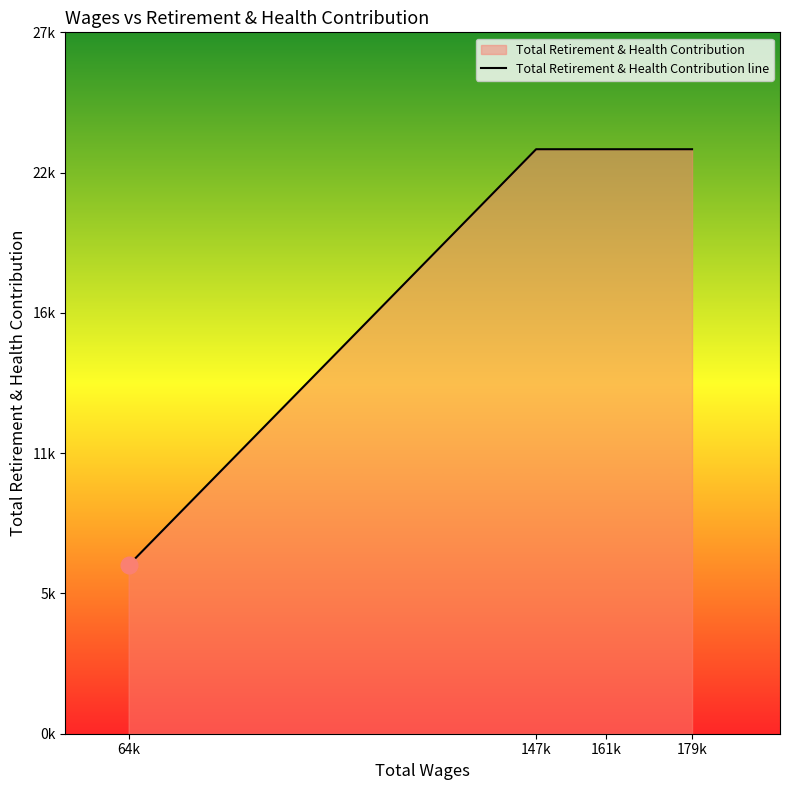

What is the value of the 4th point from the left?

23201